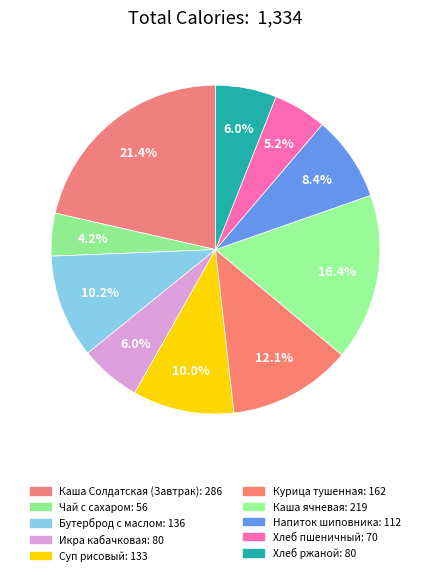

How many slices are in this pie chart?

10